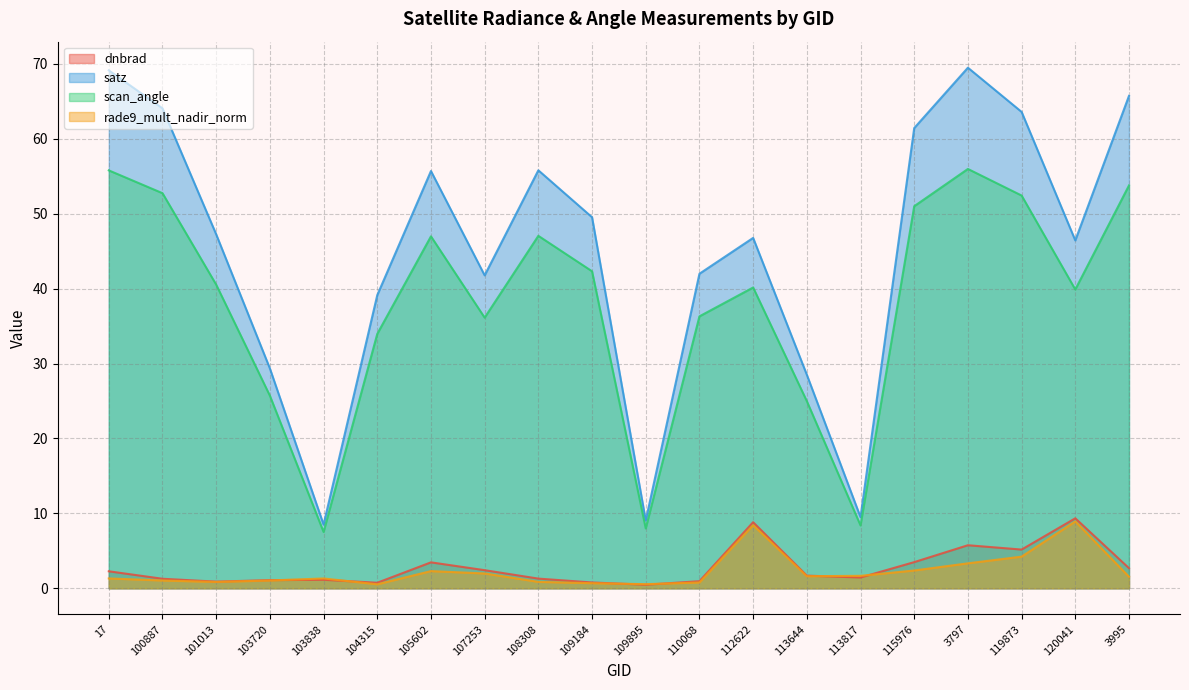

What is the value of the dnbrad point at the 8th from the left?

2.4